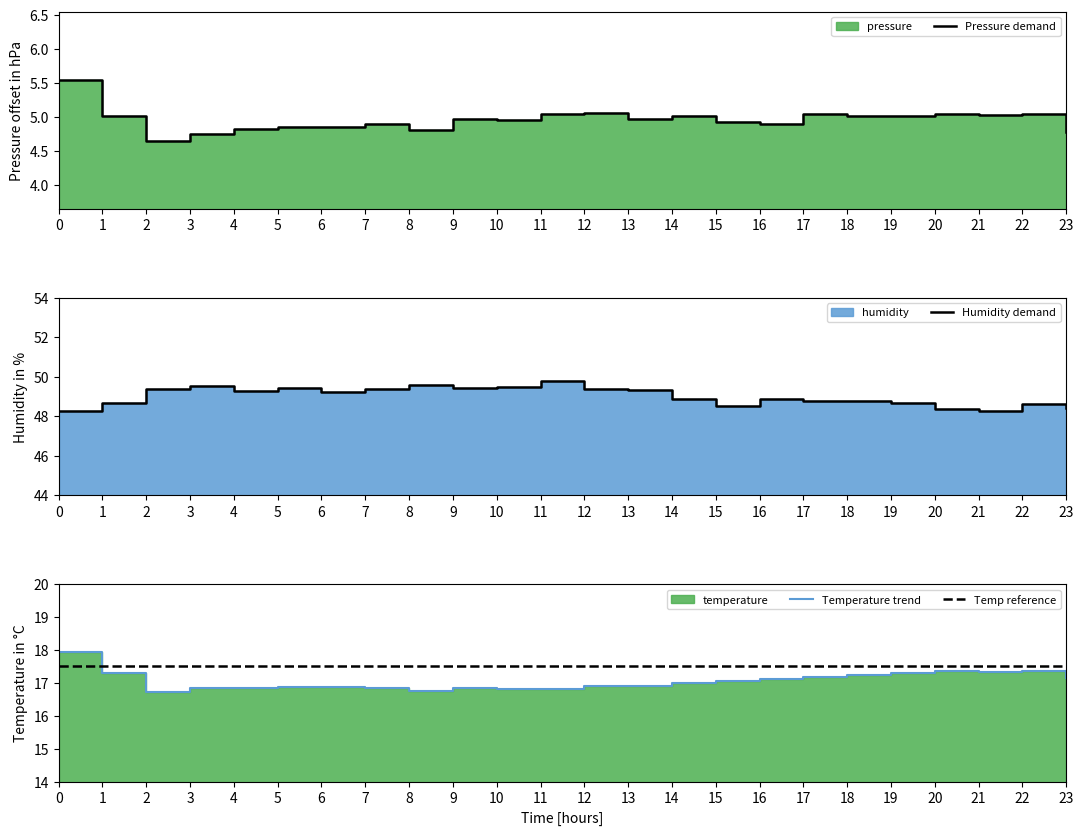

What is the value of the Humidity demand point at the 22nd from the left?

48.2